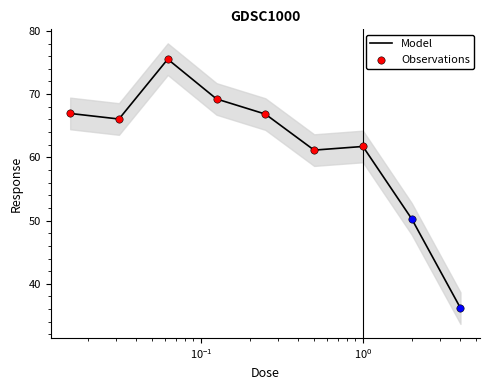

What is the maximum value for Model?

75.5